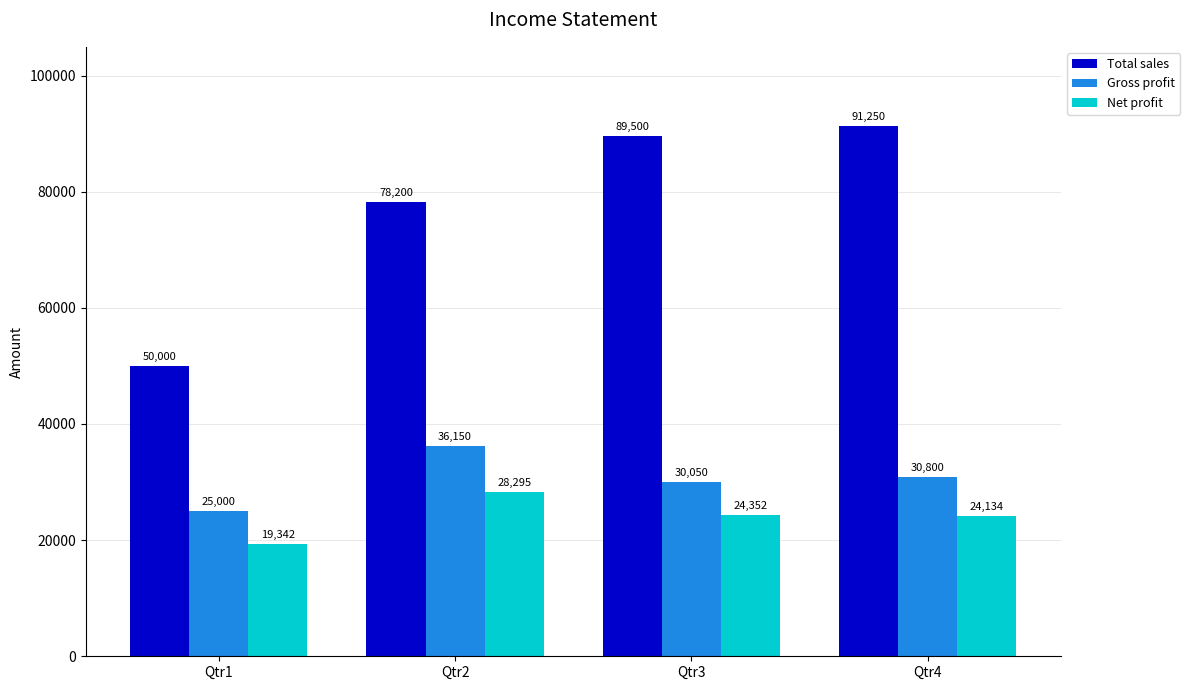

Which category has the lowest value in the Total sales series?

Qtr1